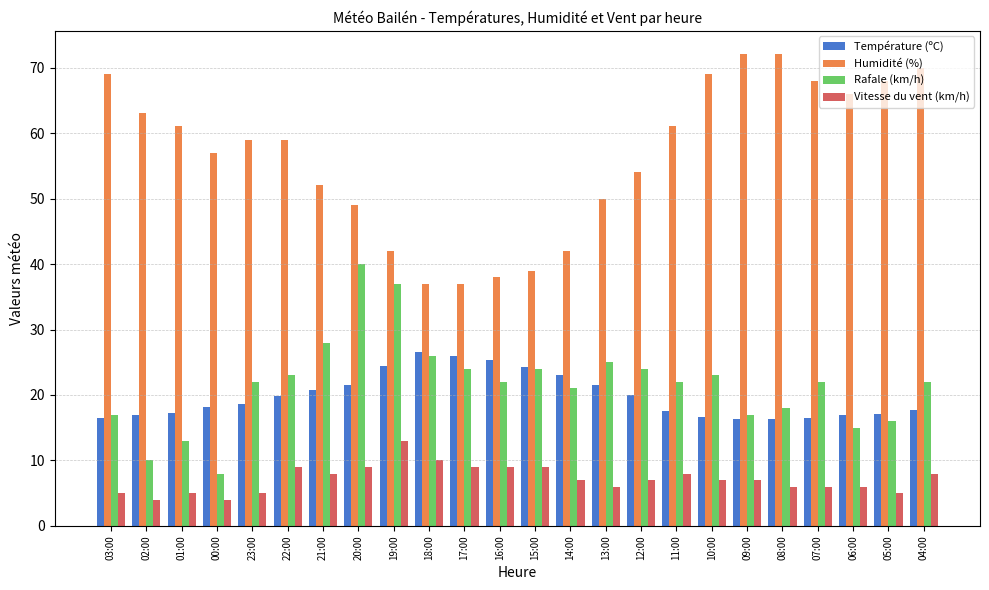

What is the average value of the Vitesse du vent (km/h) series?

7.2